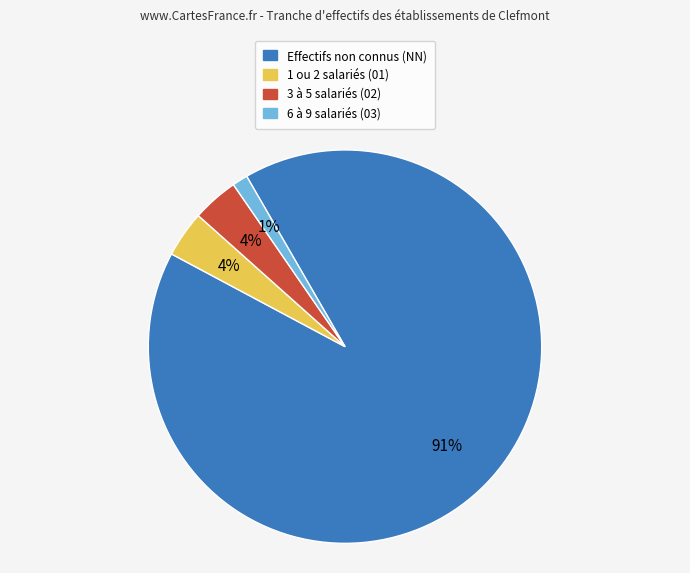

To the nearest percent, what is the difference between the largest and smallest slice percentages?

90%